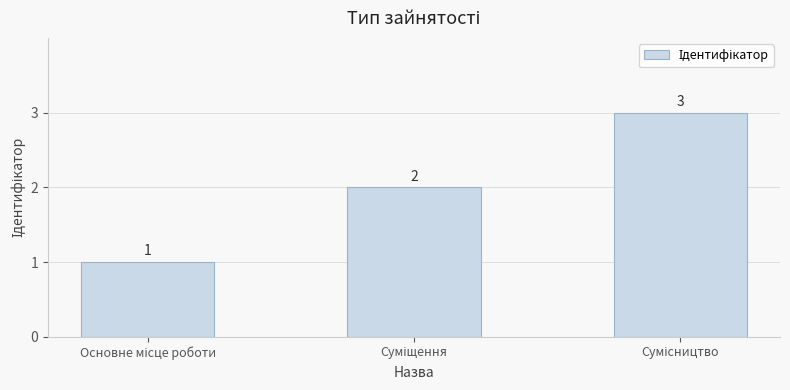

What is the sum of all values?

6